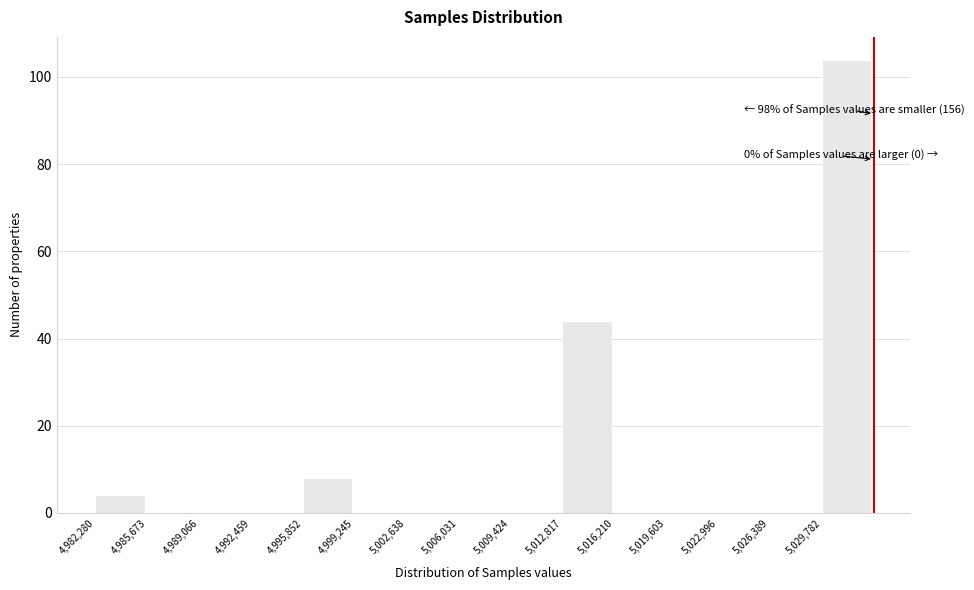

Over which range of the x-axis is the bar tallest?

5030000 to 5033000